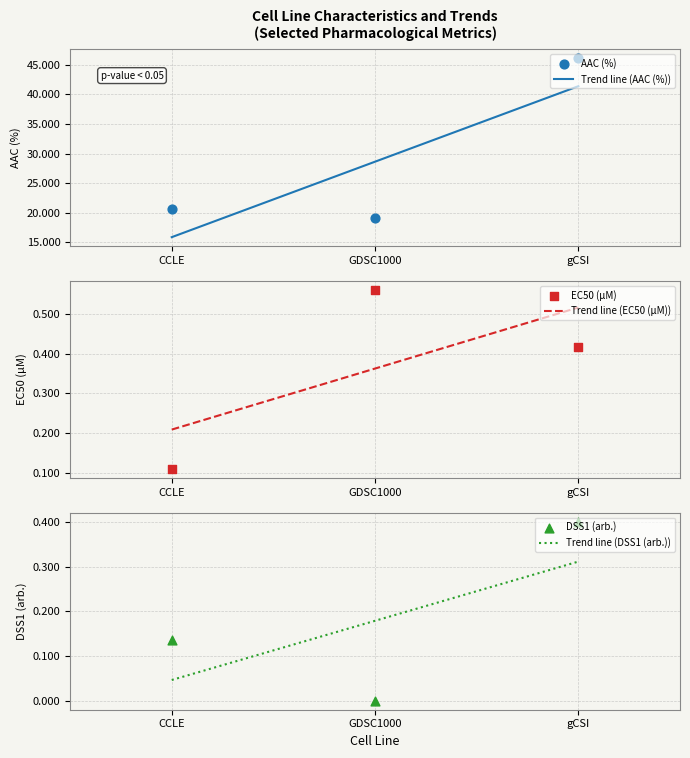

At which category is the sum across all series the highest?

gCSI